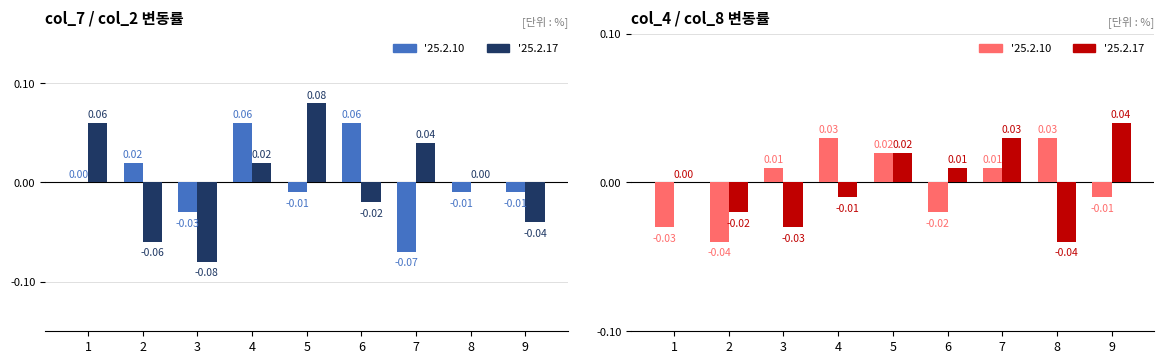

Is the value of '25.2.17 at 3 greater than the value of '25.2.10 at 3?

No